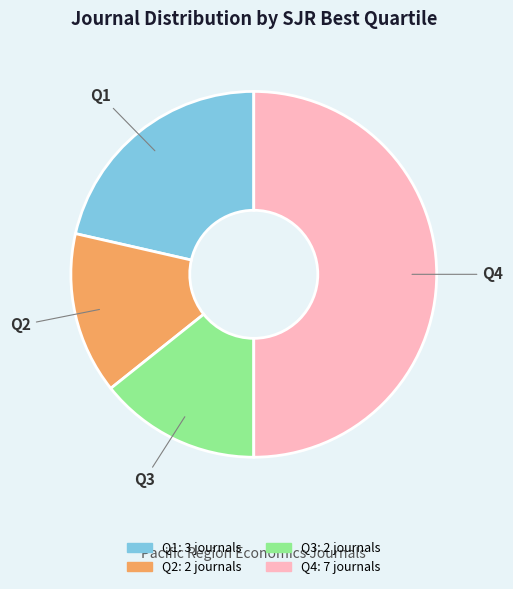

True or false: Q1 accounts for 21% of the total.

True